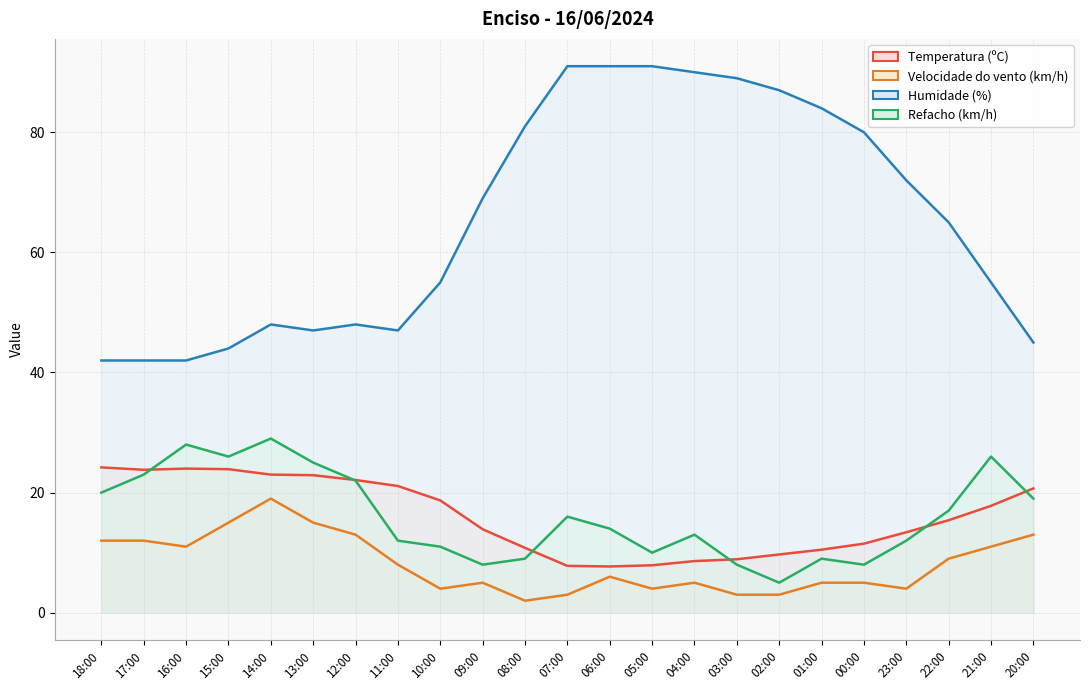

What is the difference between the Velocidade do vento (km/h) values at 13:00 and 02:00?

12.0